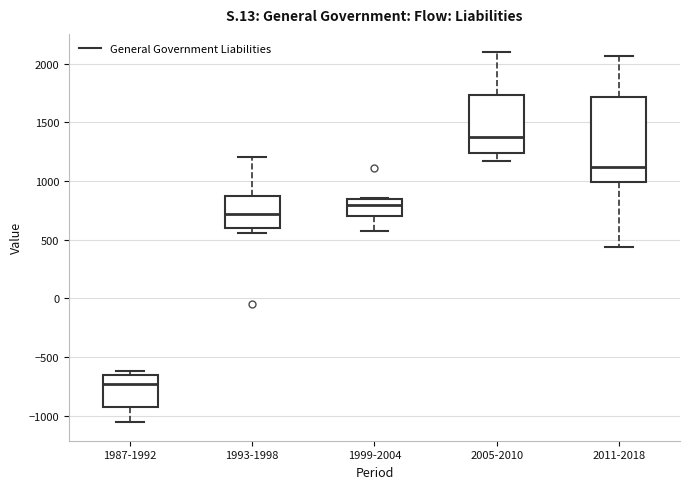

Reading left to right, transcribe this box plot: for each box, give where its median line is, the range the box spans, and where its two whiskers end, as read against the y-axis. The values are not printed on the chart, so give them approximately, as read against the axis.

1987-1992: median -750, box -900 to -650, whiskers -1050 to -600
1993-1998: median 700, box 600 to 850, whiskers 550 to 1200
1999-2004: median 800, box 700 to 850, whiskers 550 to 850
2005-2010: median 1400, box 1250 to 1750, whiskers 1150 to 2100
2011-2018: median 1100, box 1000 to 1700, whiskers 450 to 2050